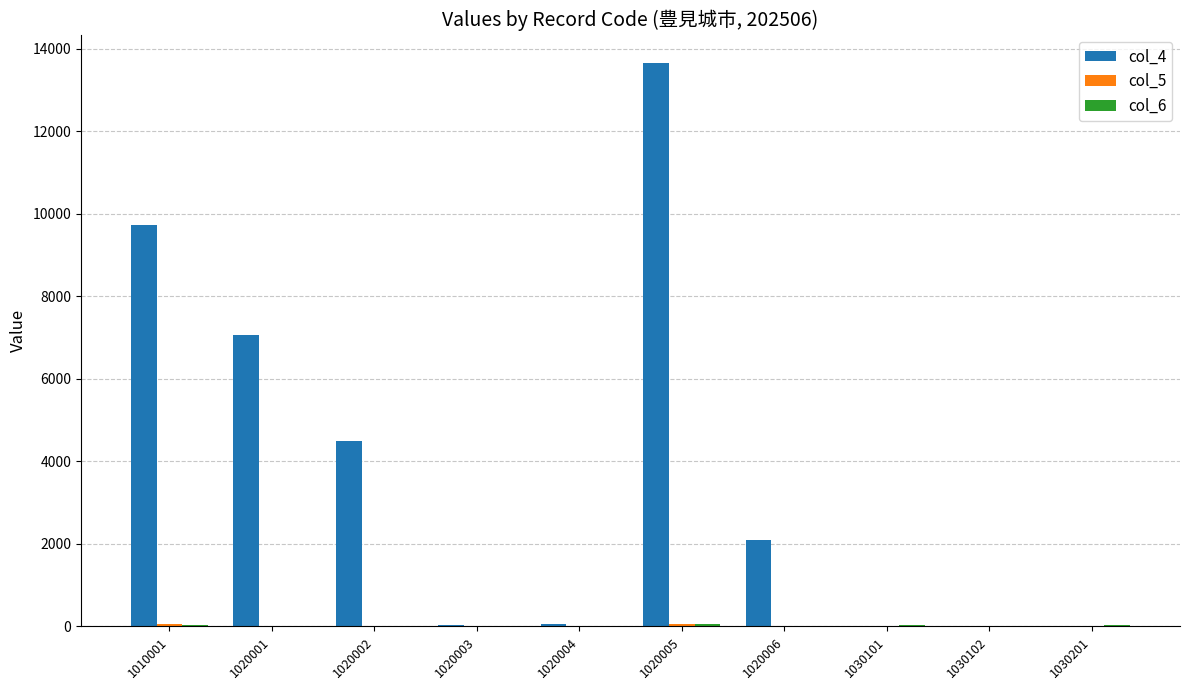

What is the maximum value shown in the chart?

13660